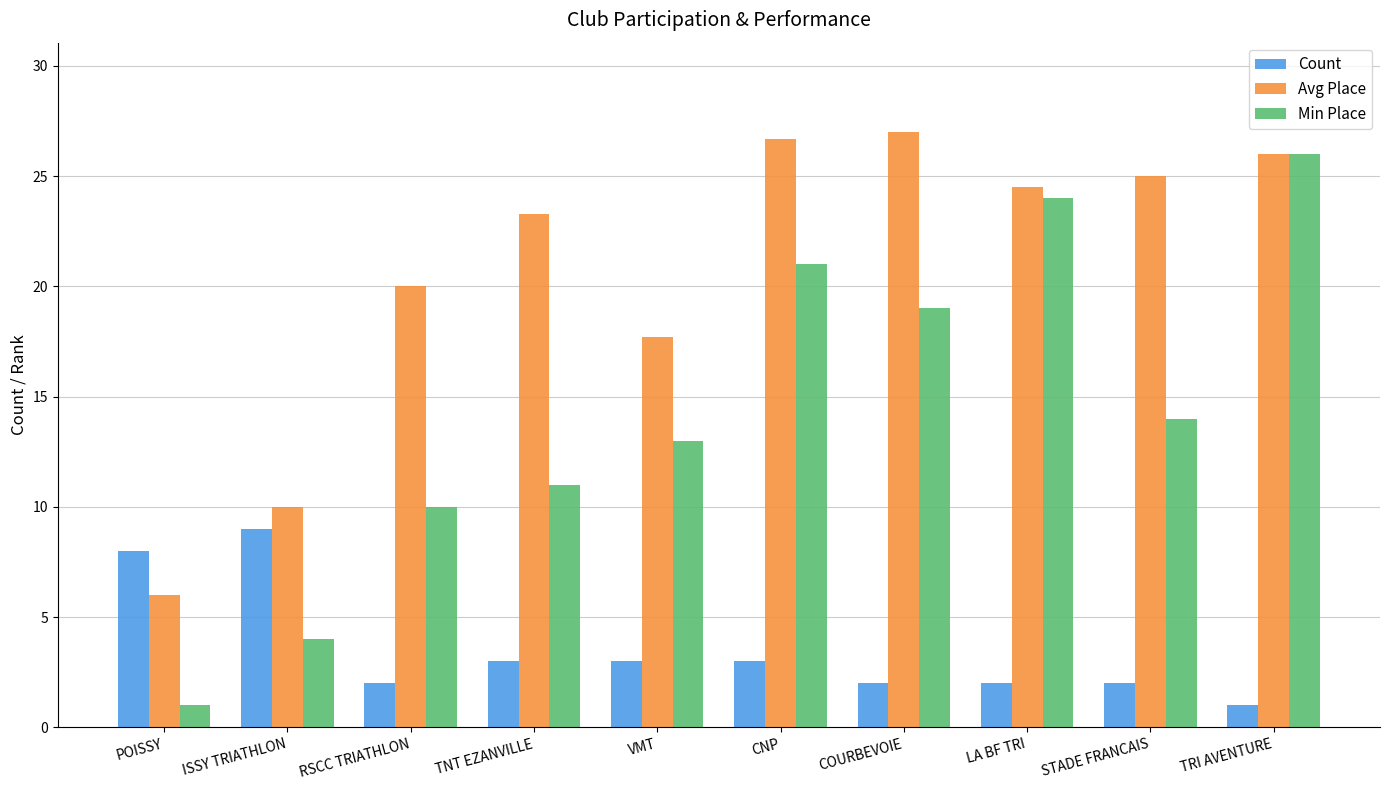

How many bars are there in each group?

3